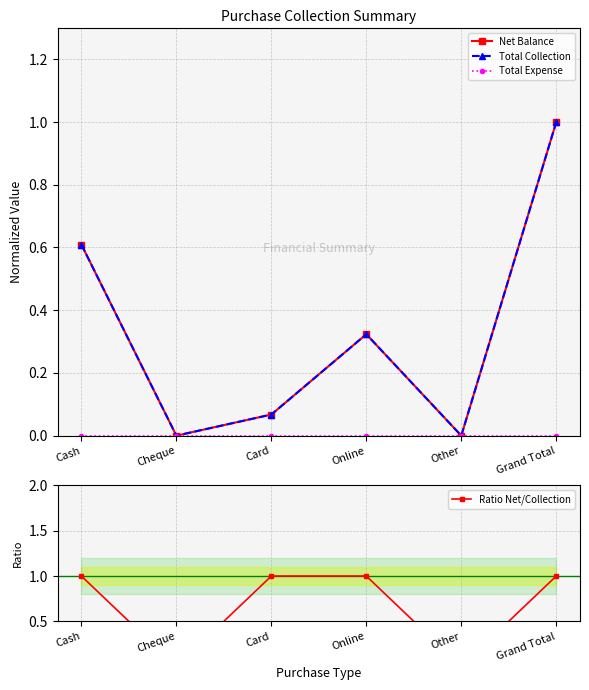

Rank the categories by Net Balance value from highest to lowest.

Grand Total, Cash, Online, Card, Cheque, Other